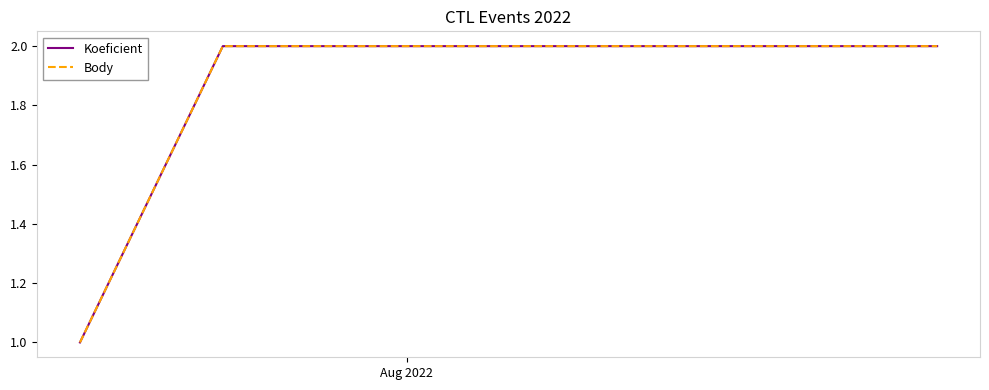

Is this an area chart (filled region under the line)?

No